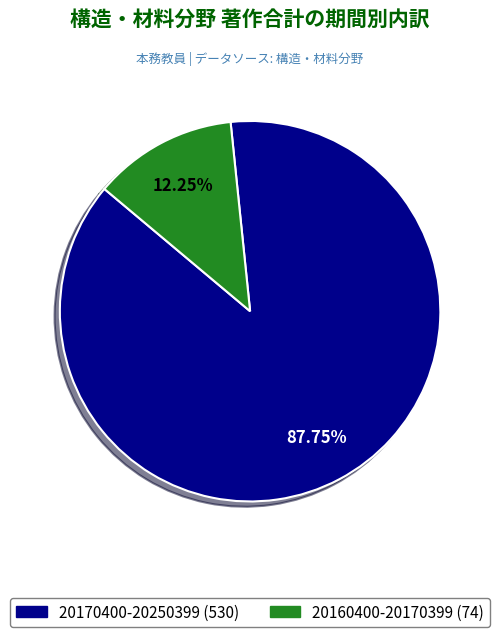

Is there any slice that represents more than half of the pie?

Yes